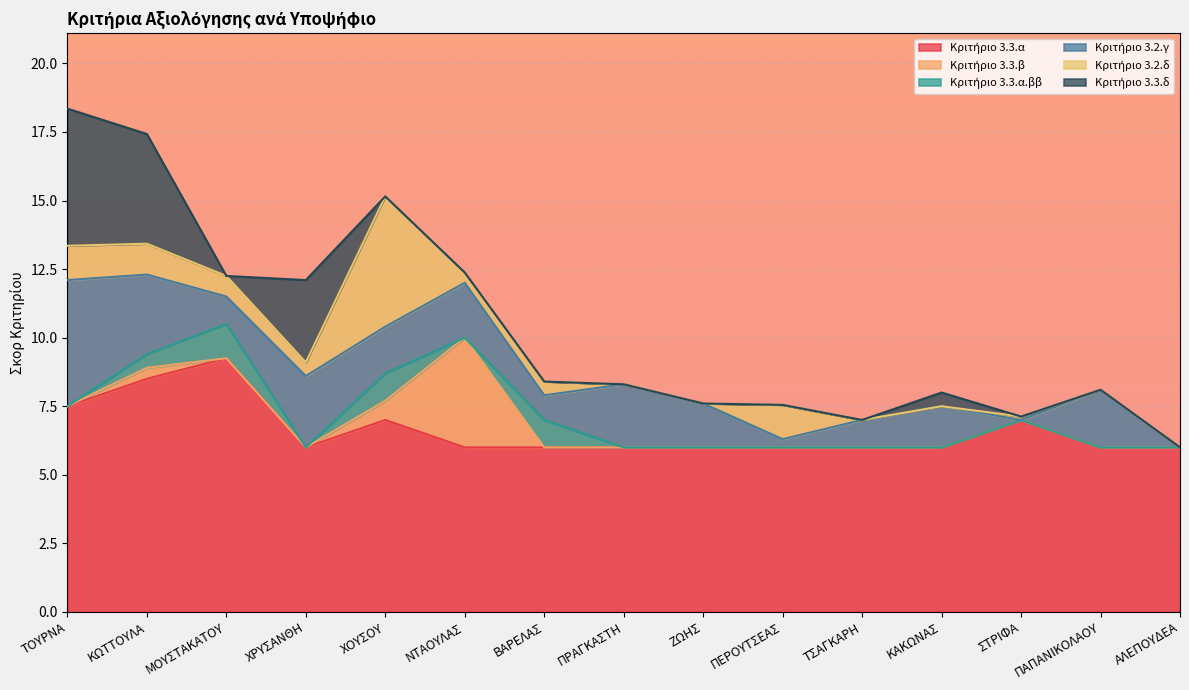

What is the sum of the Κριτήριο 3.2.δ values at ΧΟΥΣΟΥ and ΜΟΥΣΤΑΚΑΤΟΥ?

5.5